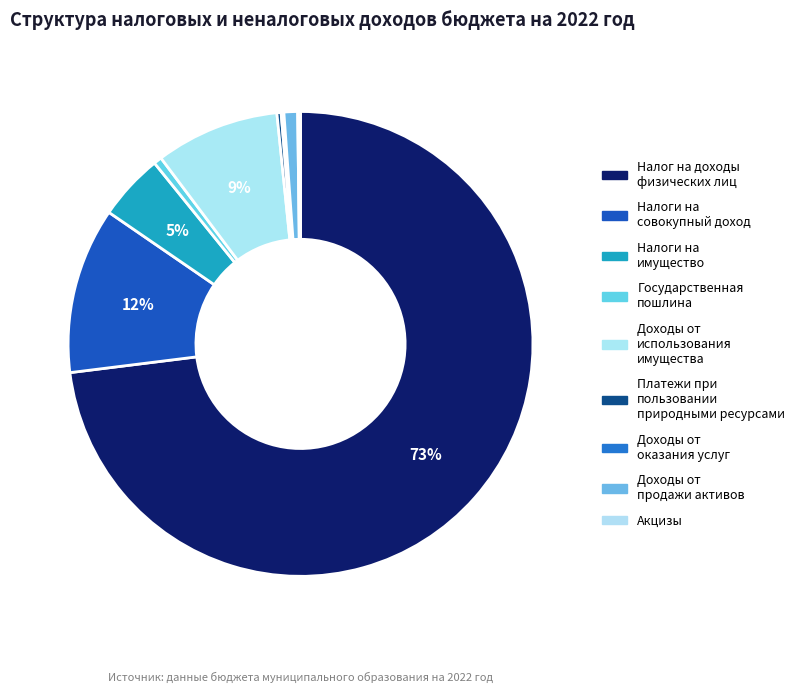

Rank the categories by value from highest to lowest.

Налог на доходы физических лиц, Налоги на совокупный доход, Доходы от использования имущества, Налоги на имущество, Доходы от продажи материальных и нематериальных активов, Государственная пошлина, Платежи при пользовании природными ресурсами, Акцизы, Доходы от оказания платных услуг